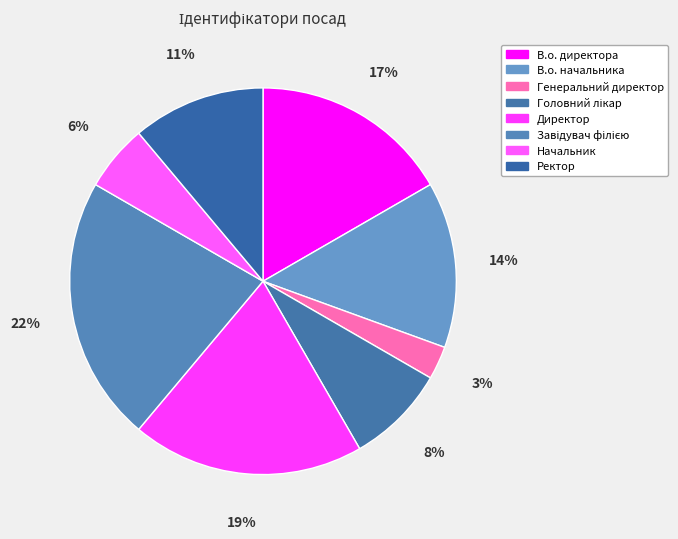

What percentage is NOT represented by Ректор?

88.9%